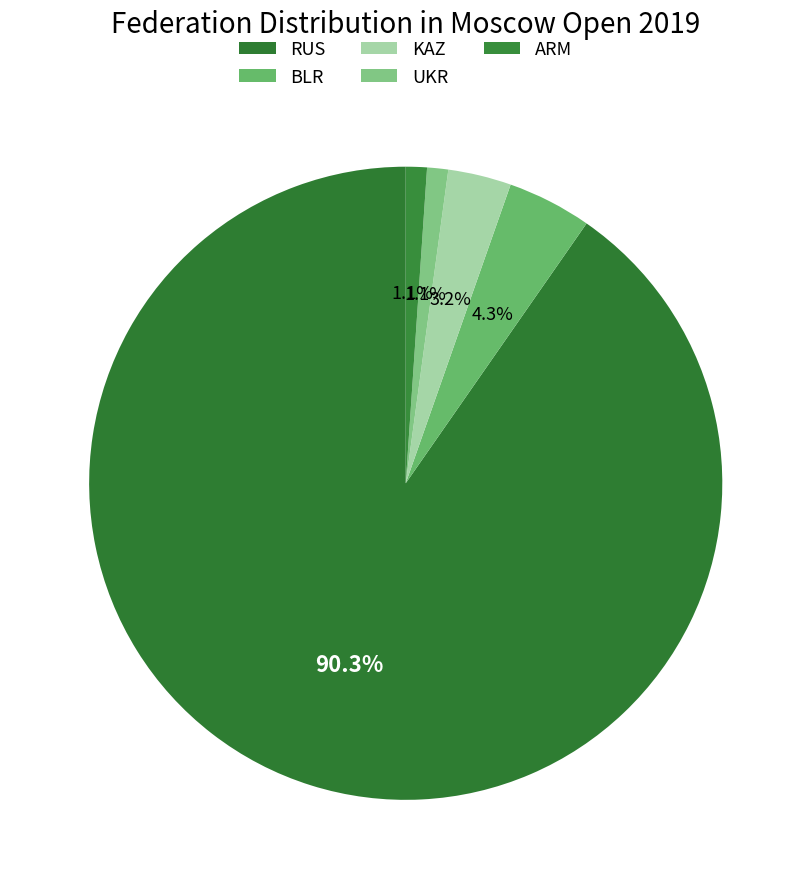

To the nearest percent, what is the combined percentage of UKR and KAZ?

4%